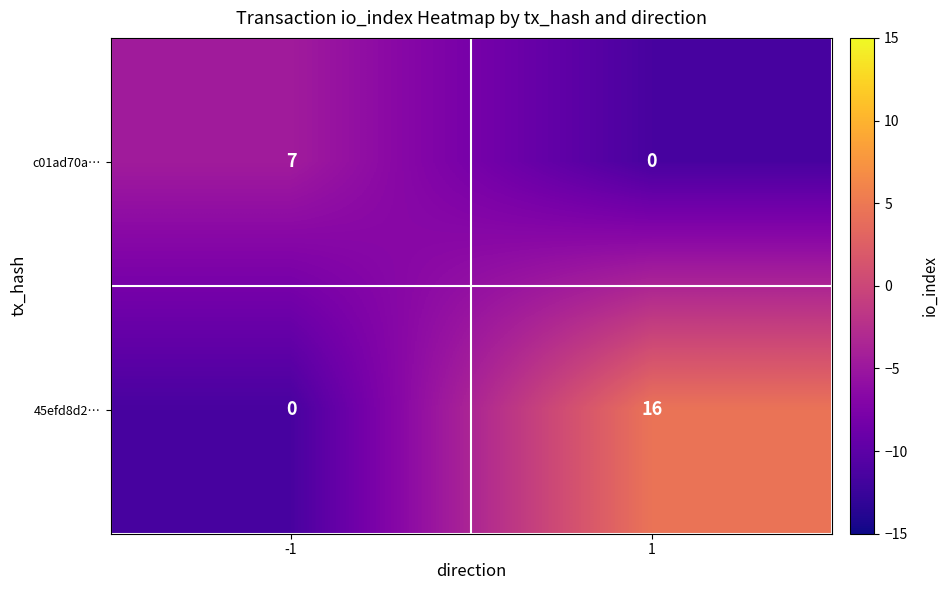

What is the difference between the highest and lowest values at 1?

16